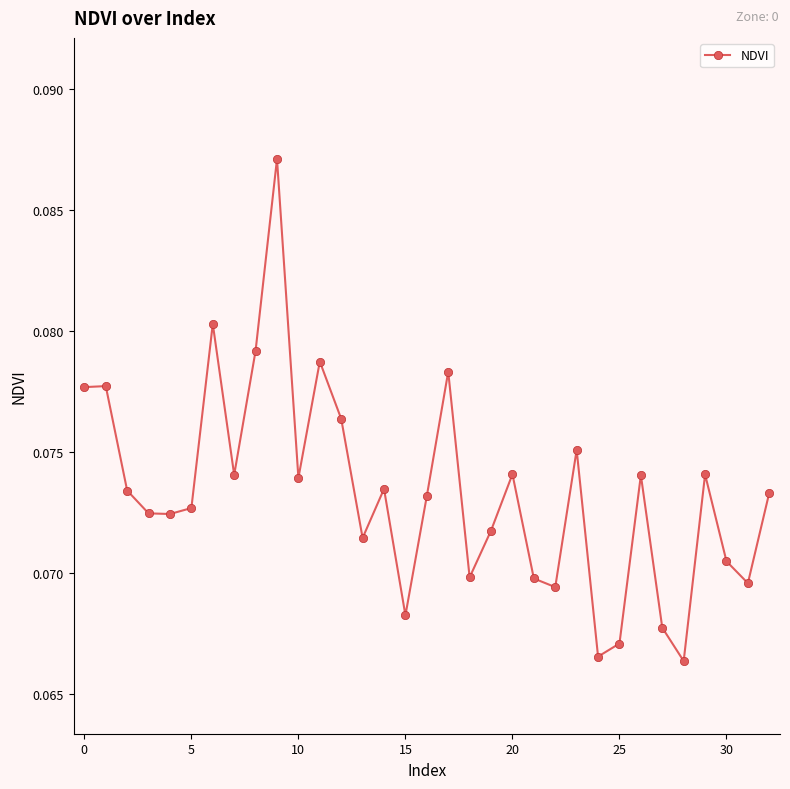

What is the sum of all values?

2.4